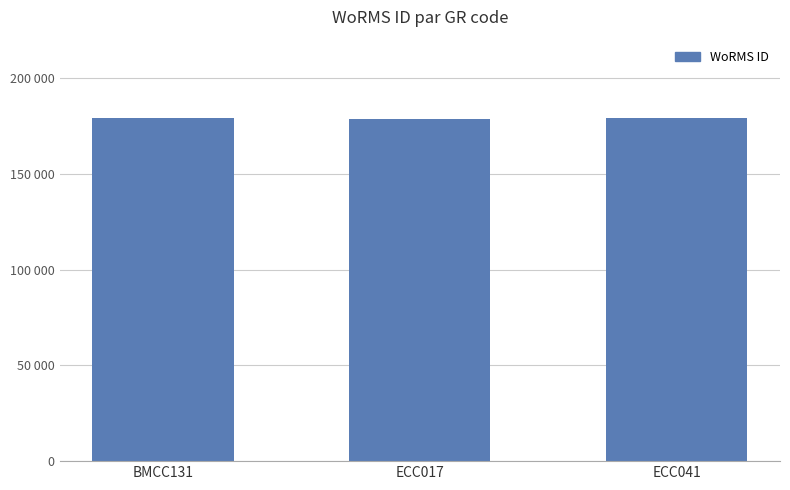

At which category does the chart reach its minimum across all series?

ECC017